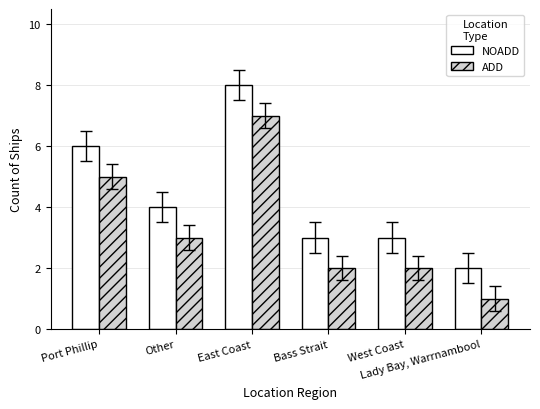

What are all the series names shown in the legend?

NOADD, ADD